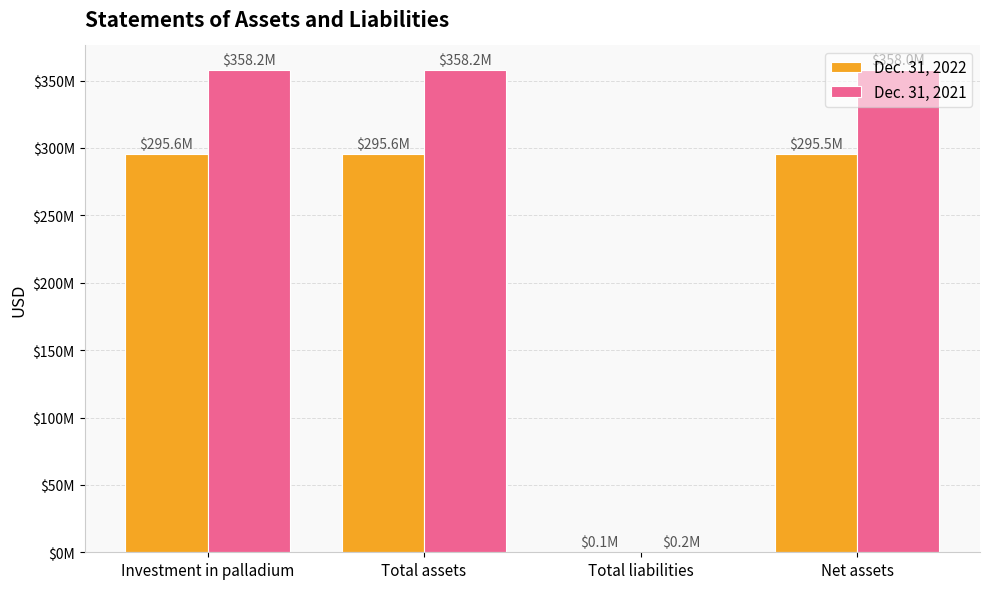

At which category is the sum across all series the highest?

Investment in palladium